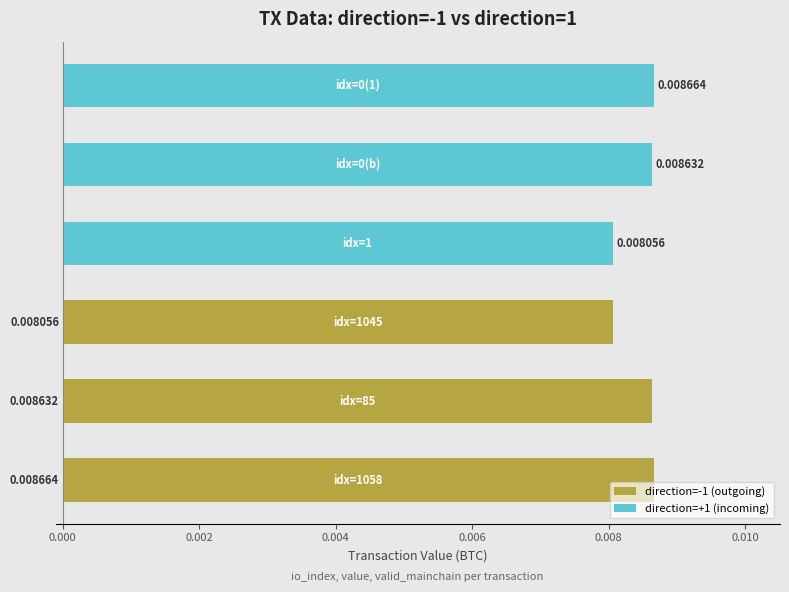

Rank the series by their maximum value, from highest to lowest.

direction=-1 (outgoing), direction=+1 (incoming)